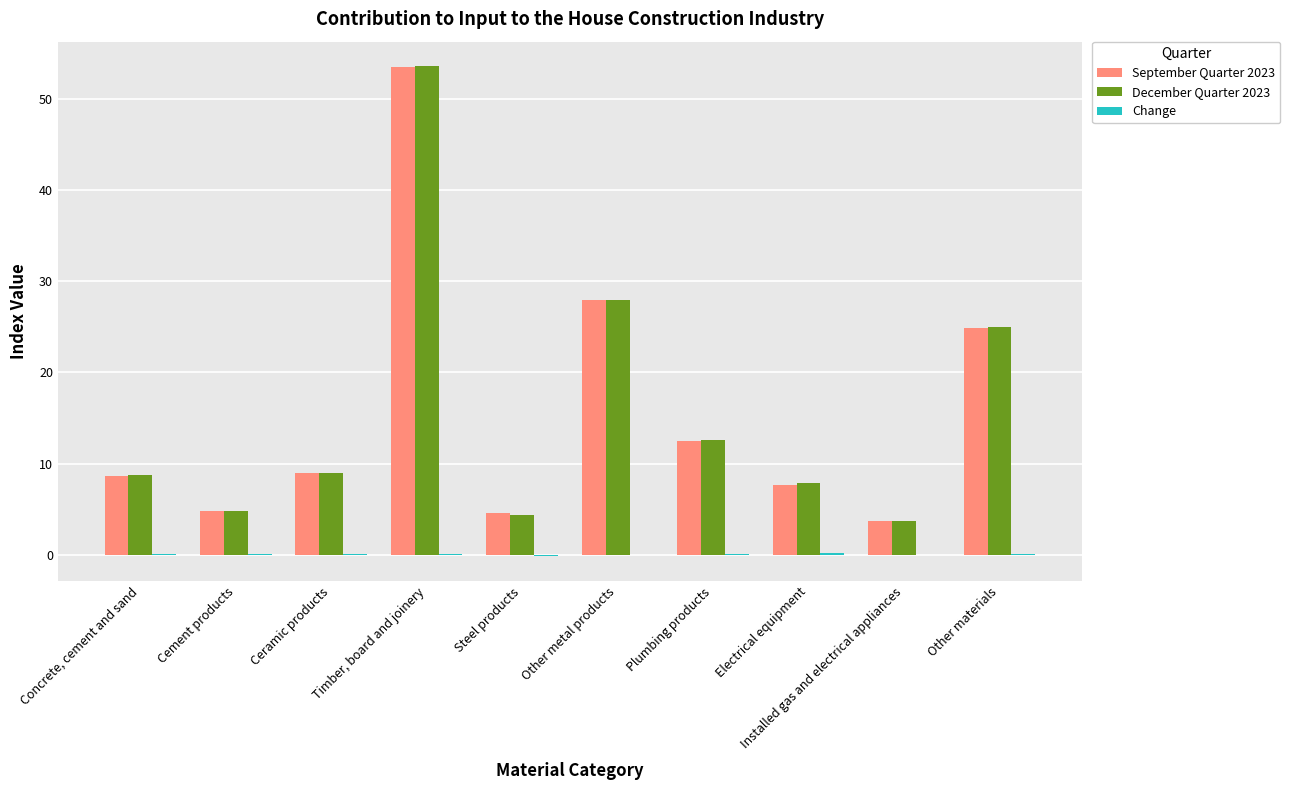

Are the bars horizontal?

No